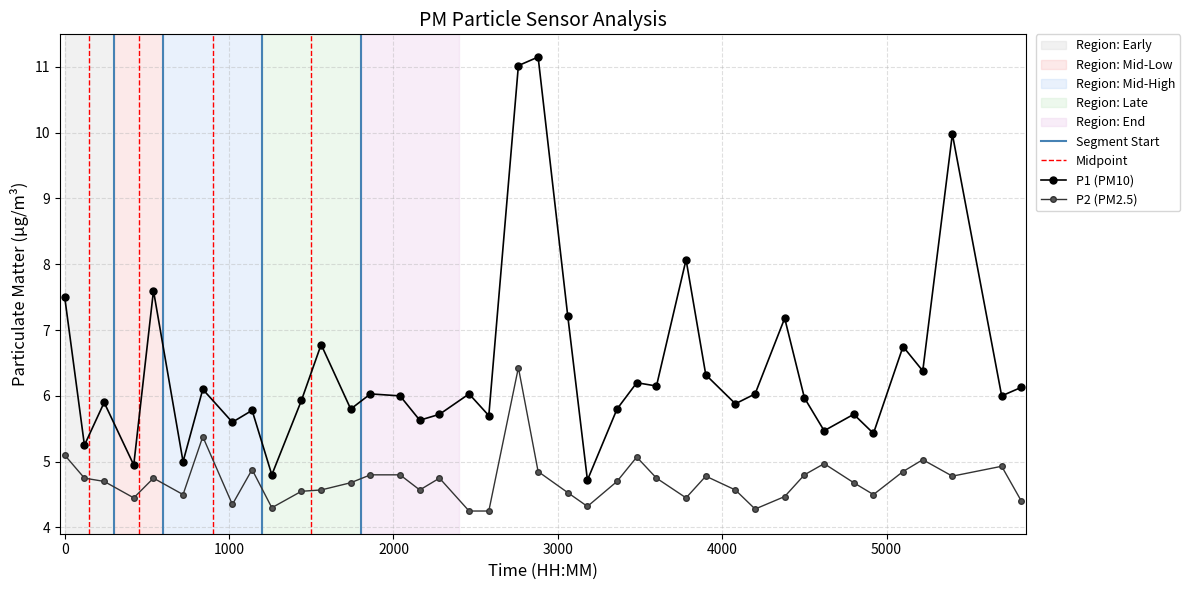

What are all the series names shown in the legend?

P1, P2